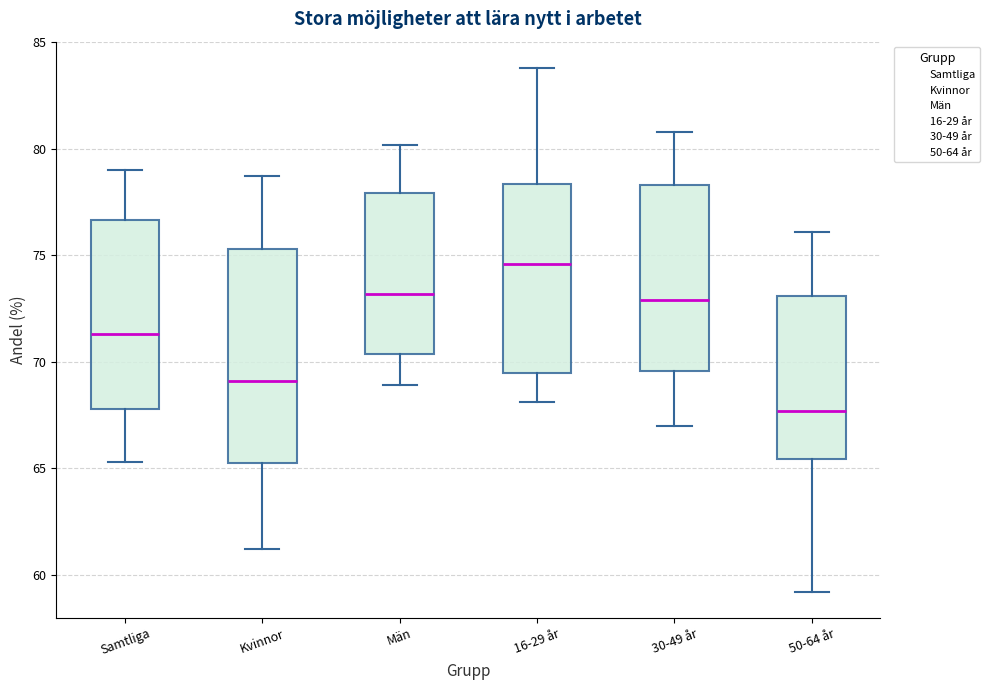

Where does the median line of the box for Män sit on the y-axis? The values are not printed on the chart, so give them approximately, as read against the axis.

73.0